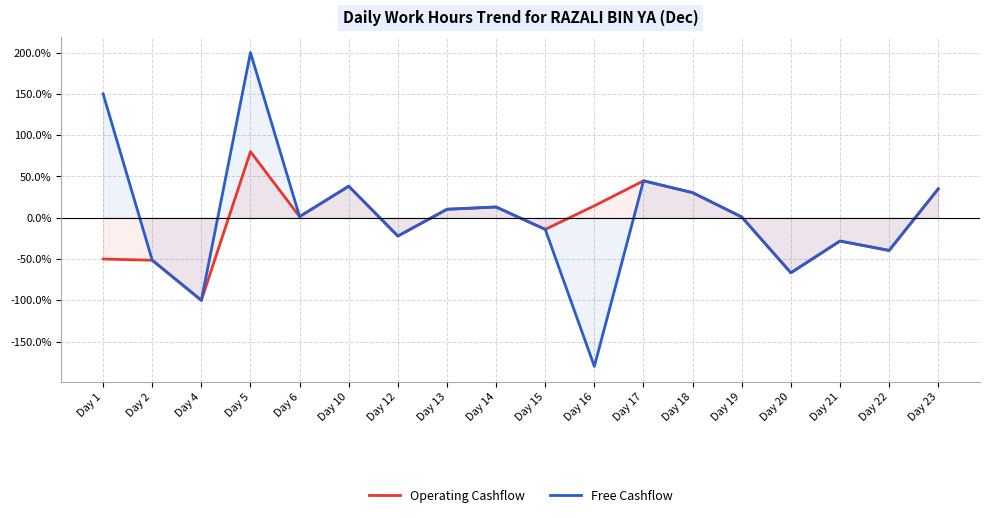

What is the average value of the Free Cashflow series?

1.2